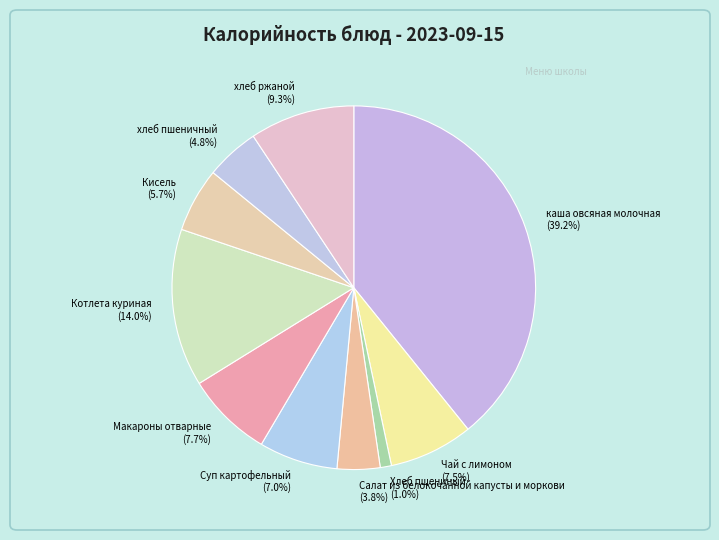

Does Кисель account for over 50% of the chart?

No